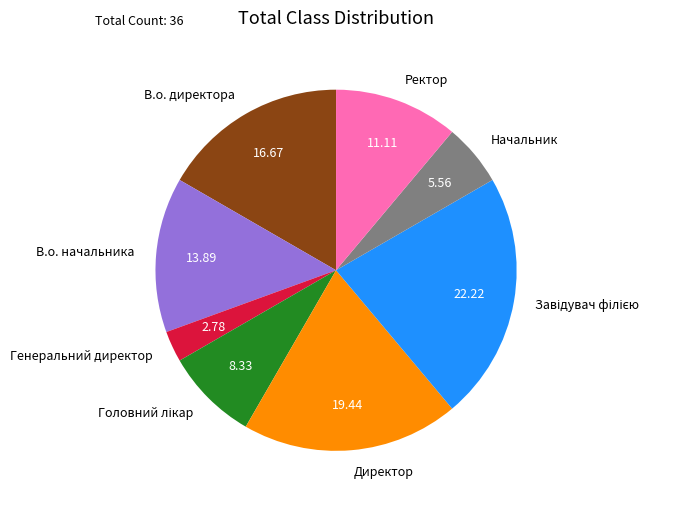

Is there any slice that represents more than half of the pie?

No